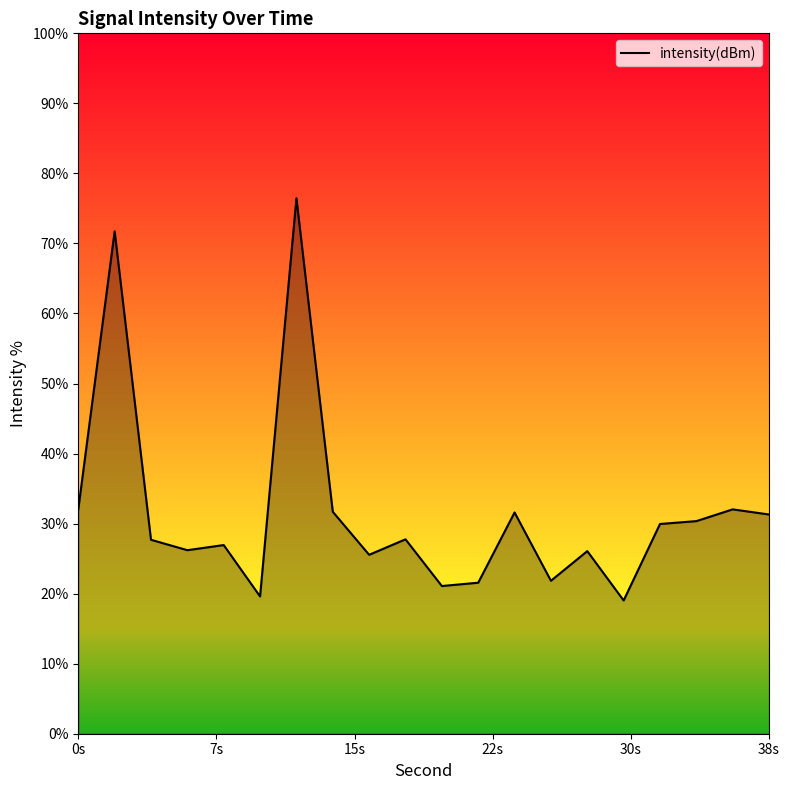

What is the difference between the maximum and minimum values?

57.4